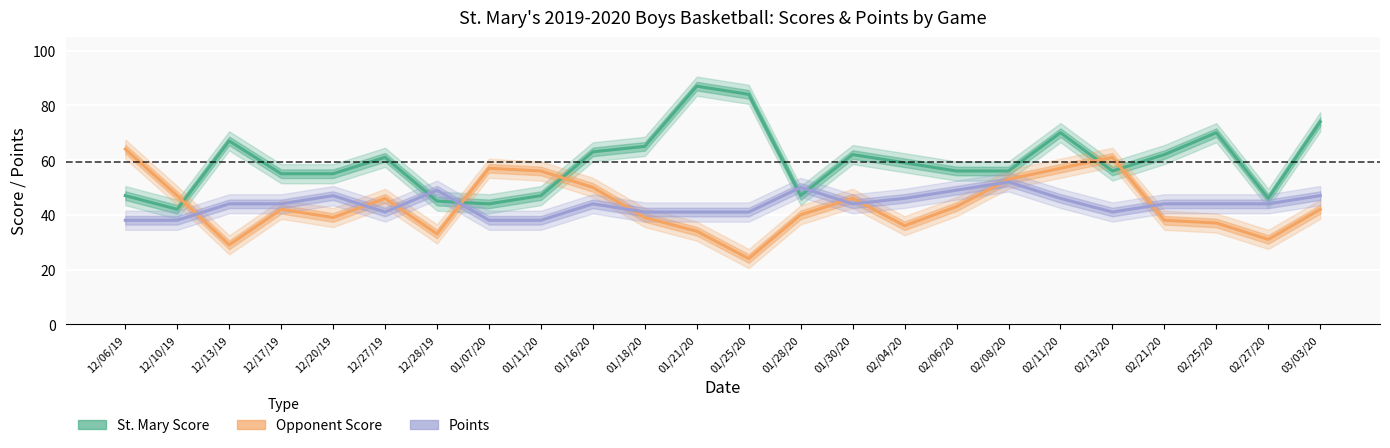

Which series has the largest total across all categories?

St. Mary Score